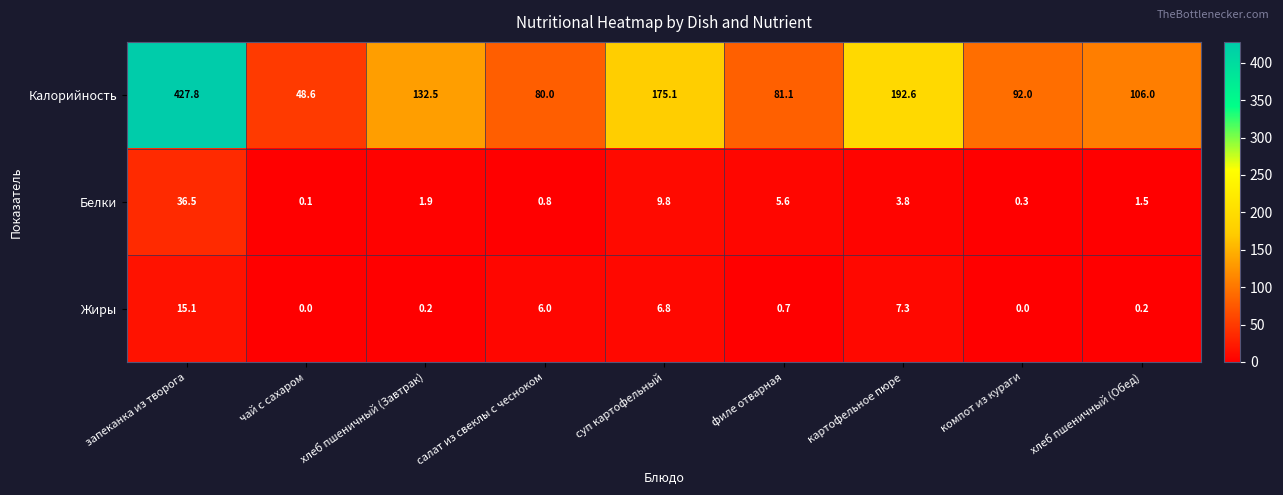

At which label does Калорийность first exceed 106?

запеканка из творога